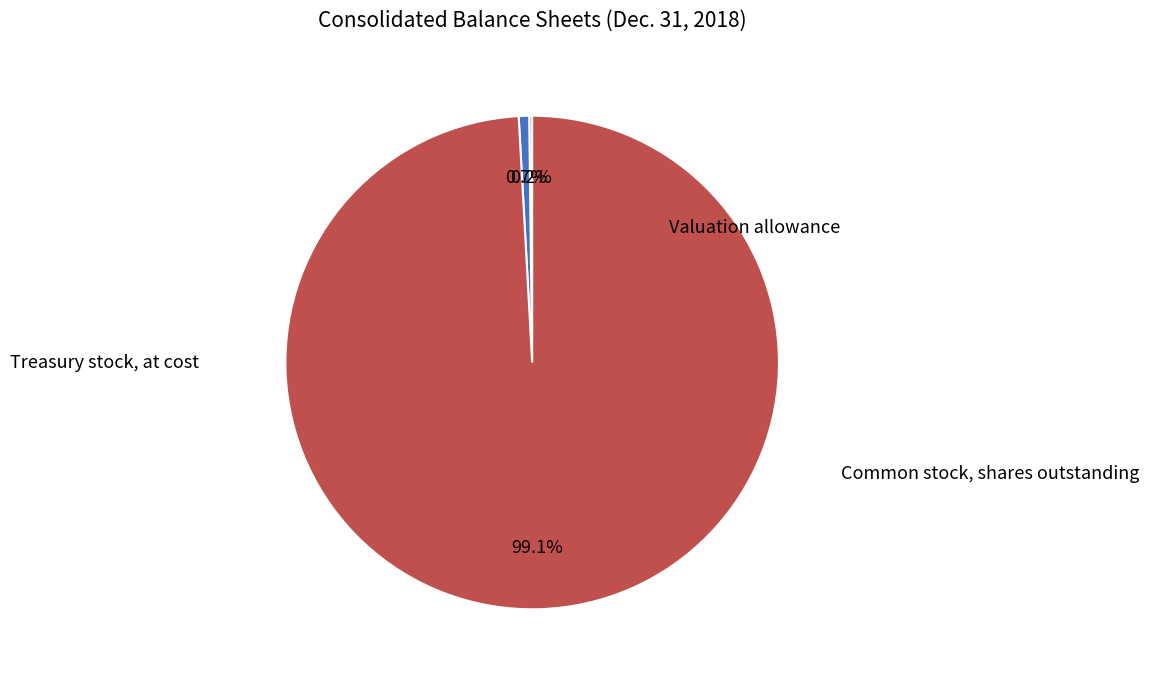

Is there a majority slice in this chart?

Yes